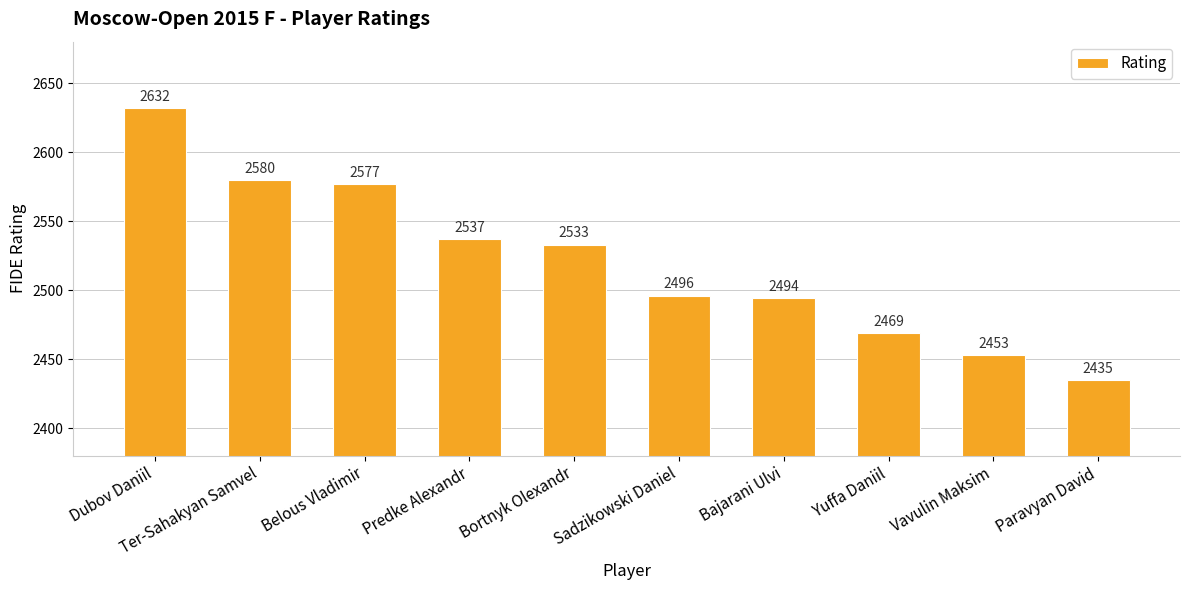

How many values are below 2533?

5